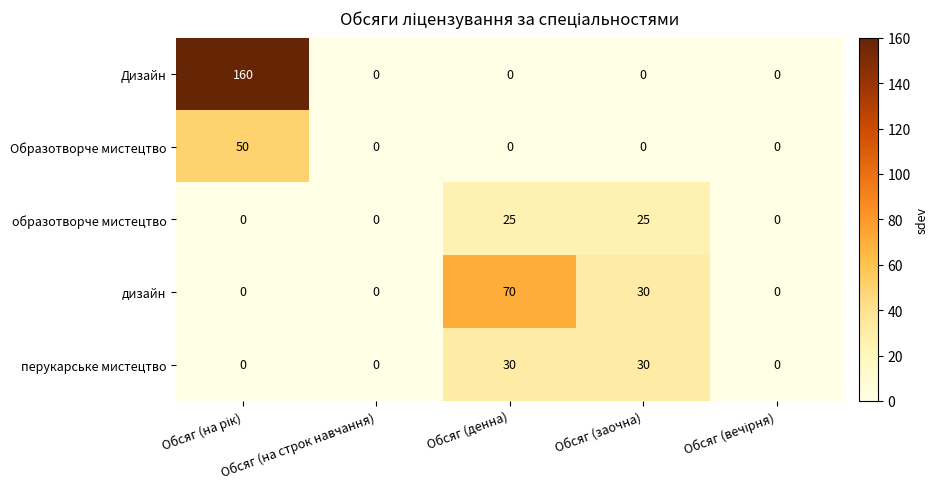

What is the greatest value displayed?

160